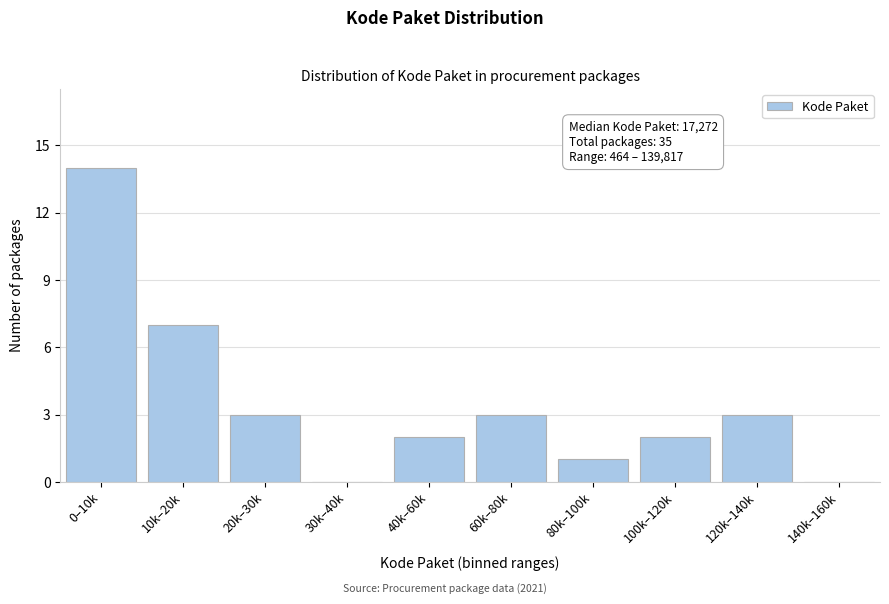

Reading left to right, transcribe all the data shown in this chart.

0–10k=14	10k–20k=7	20k–30k=3	30k–40k=0	40k–60k=2	60k–80k=3	80k–100k=1	100k–120k=2	120k–140k=3	140k–160k=0